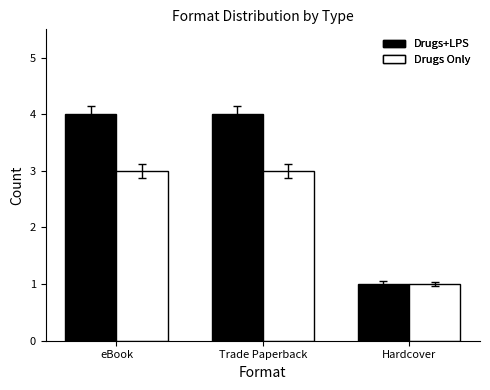

Which category has the lowest value across all series?

Hardcover